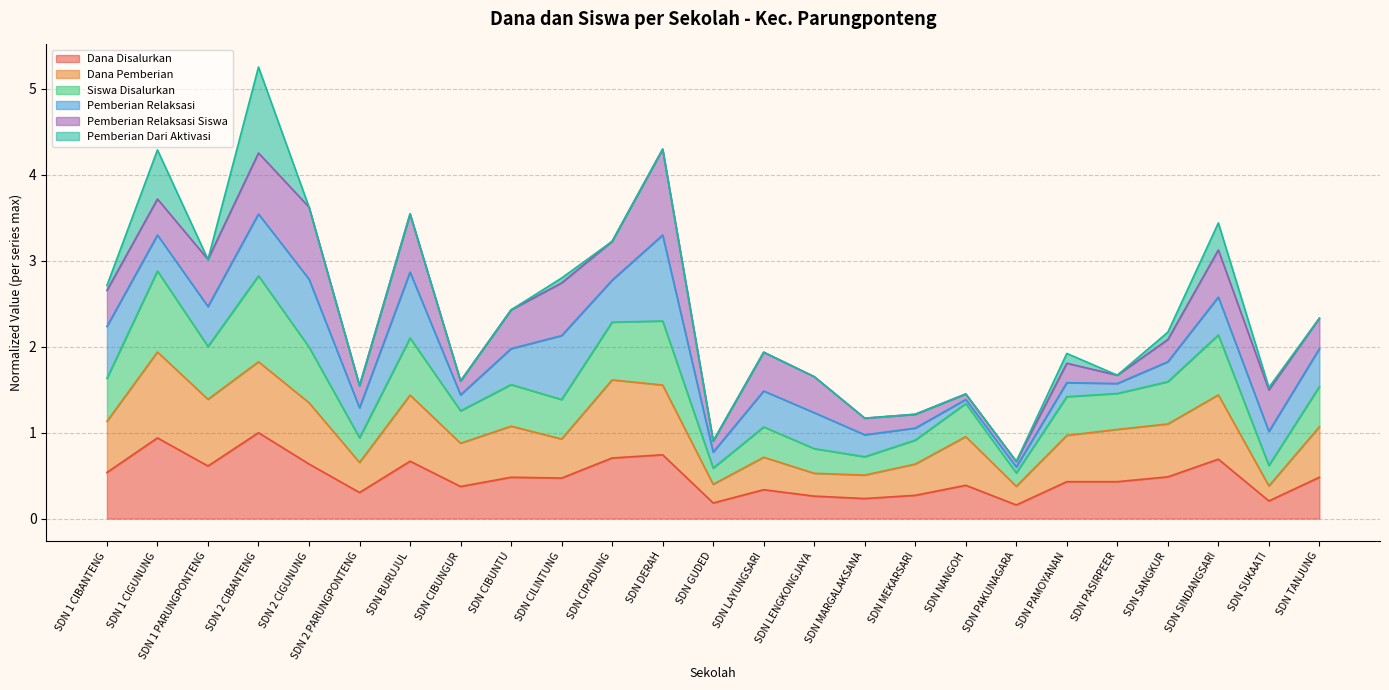

At which category is the sum across all series the highest?

SDN 2 CIBANTENG